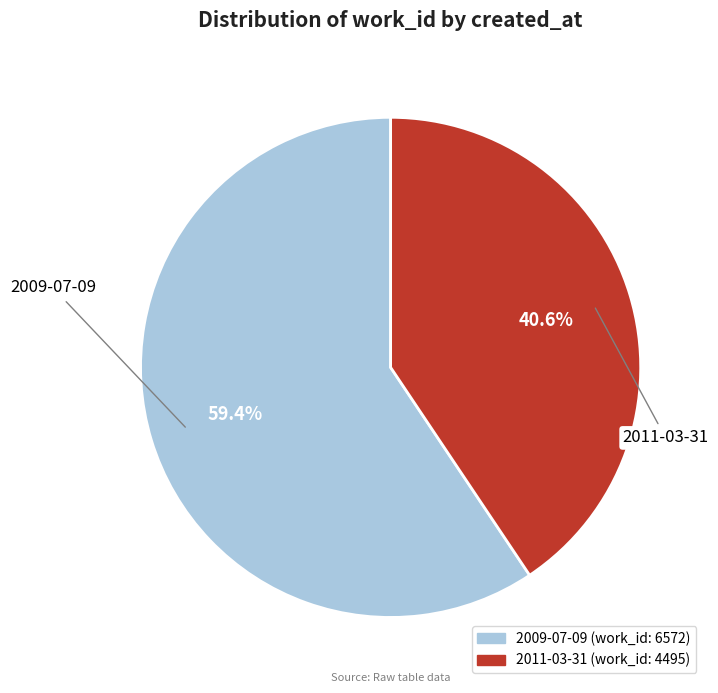

To the nearest percent, what is the difference between the 2009-07-09 and 2011-03-31 slice percentages?

19%